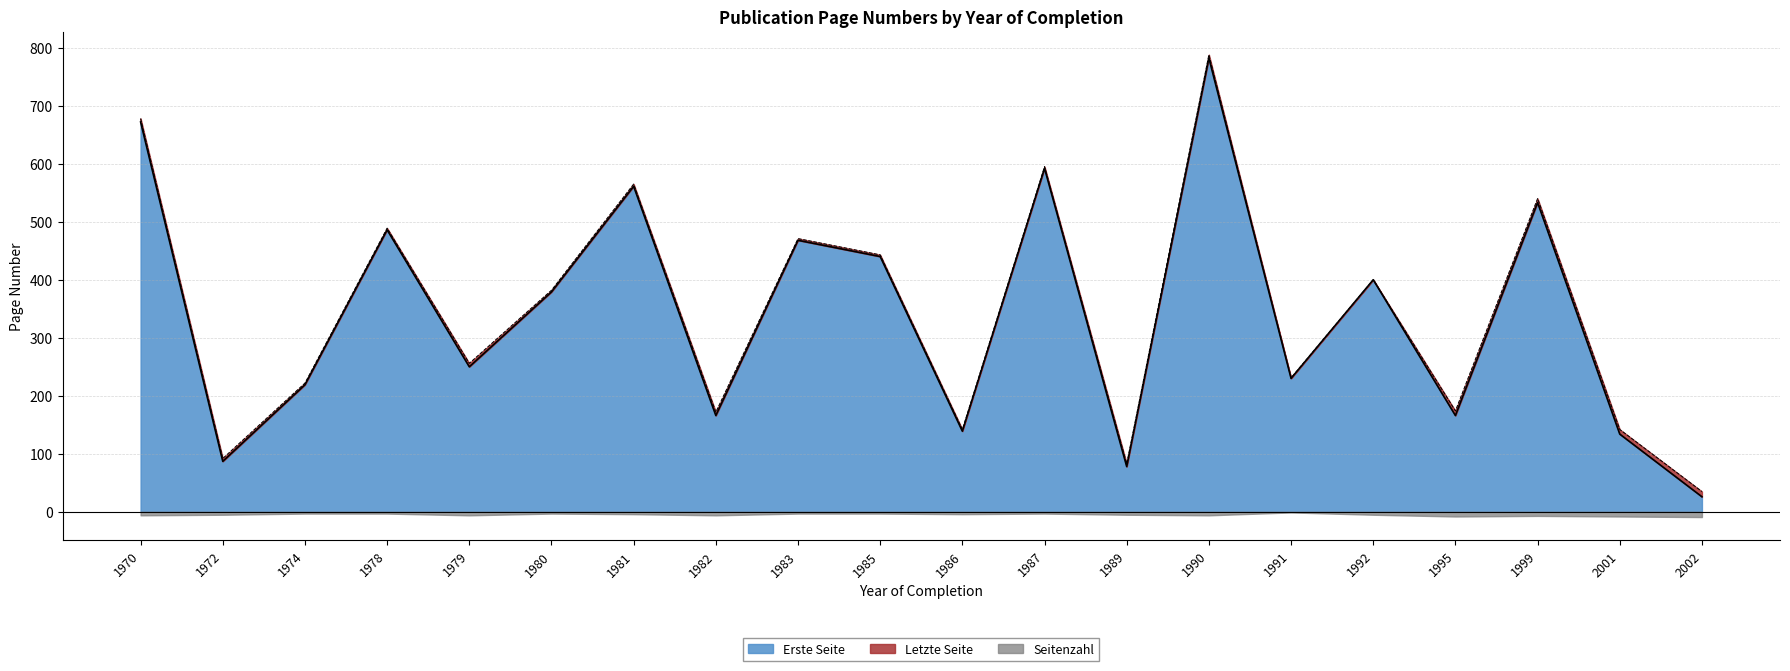

Is it true that Letzte Seite equals 149 at 1979?

False